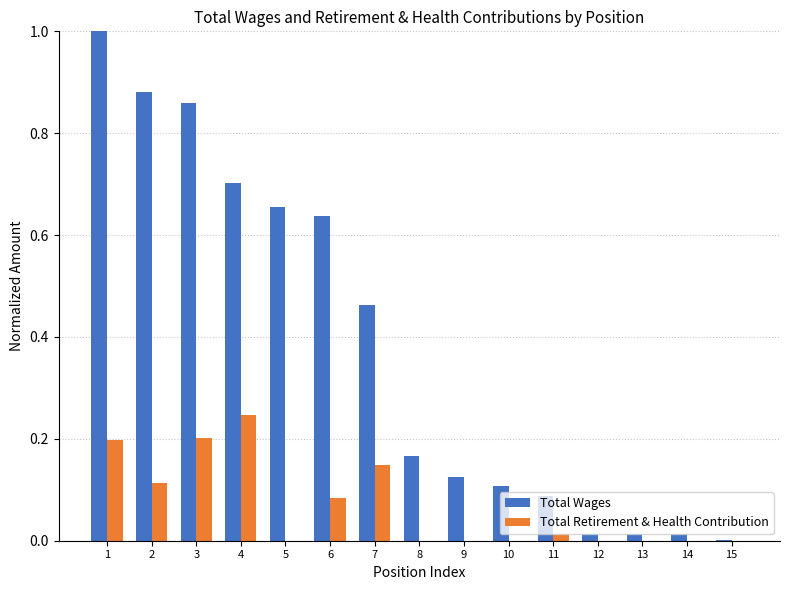

What is the maximum value for Total Wages?

1.0